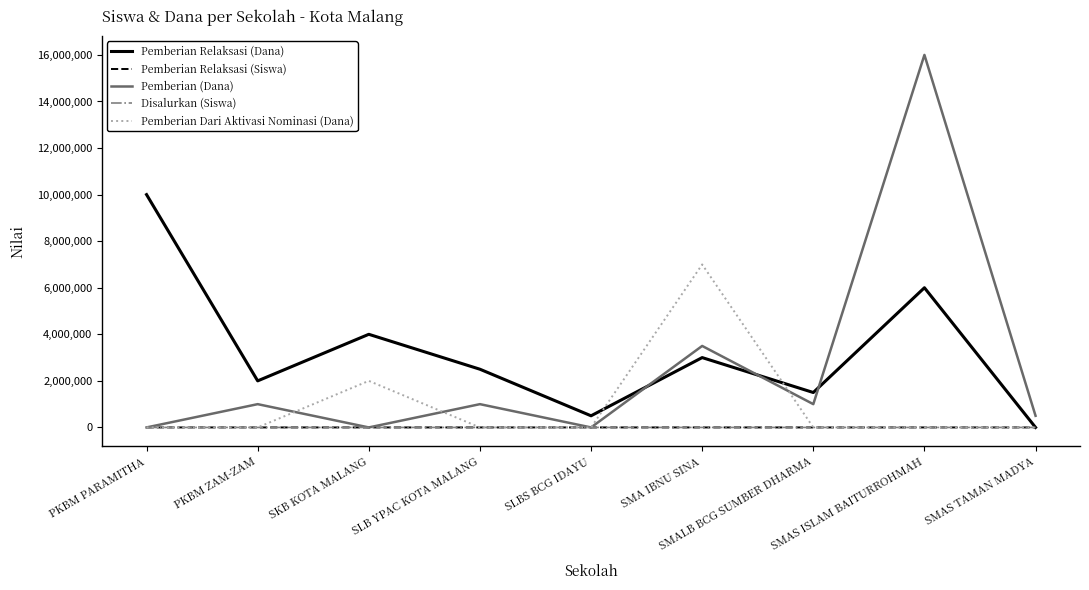

The value of Pemberian Dari Aktivasi Nominasi (Dana) at SMA IBNU SINA is 7000000. True or false?

True